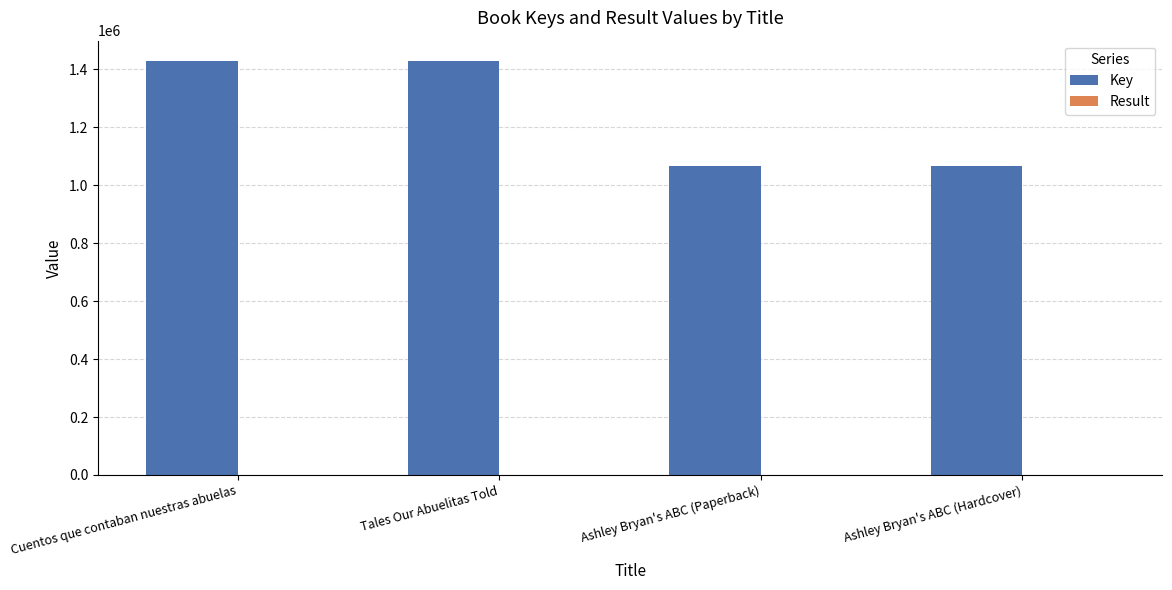

Which series has the largest total across all categories?

Key